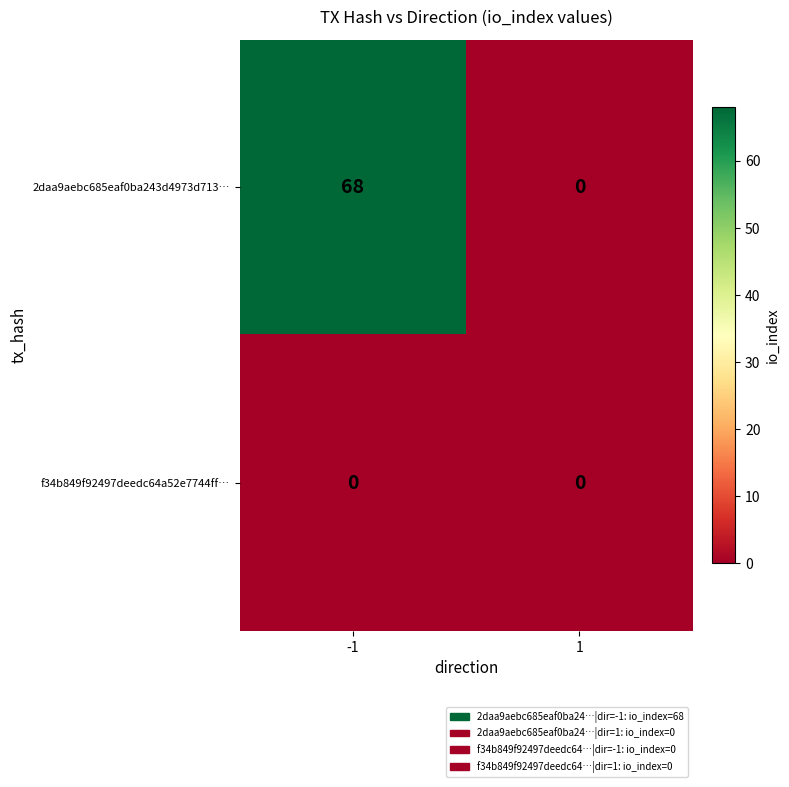

Which series has the largest total across all categories?

2daa9aebc685eaf0ba243d4973d713…